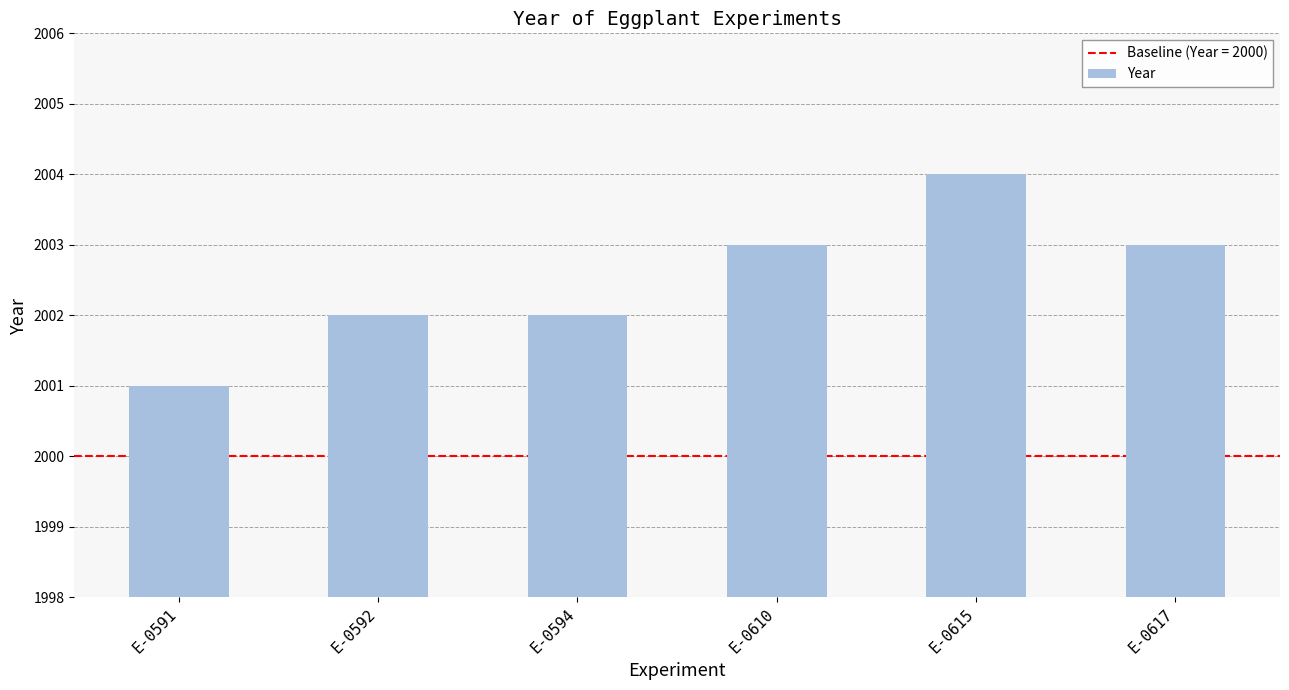

Approximately how many times larger is the value at E-0615 compared to E-0594?

1.0